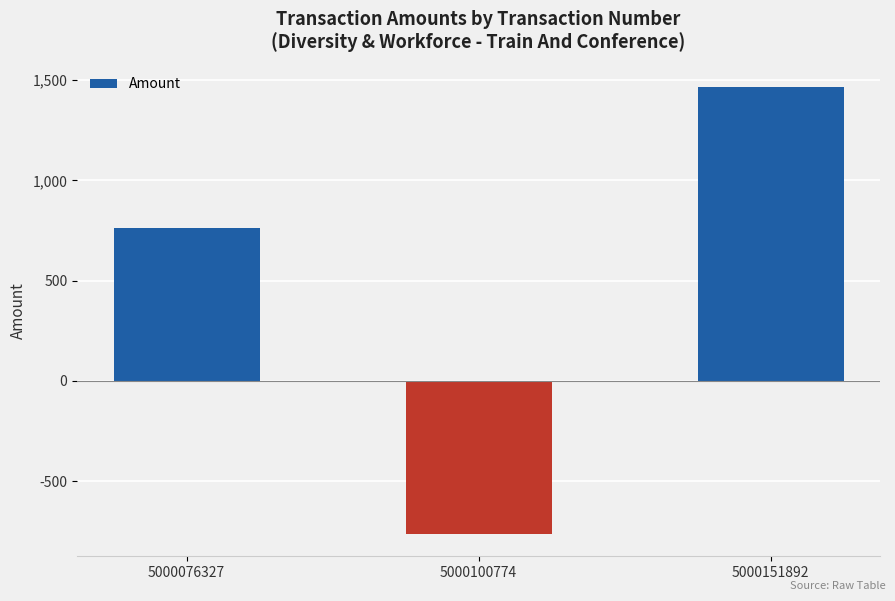

How many categories are shown in the chart?

3